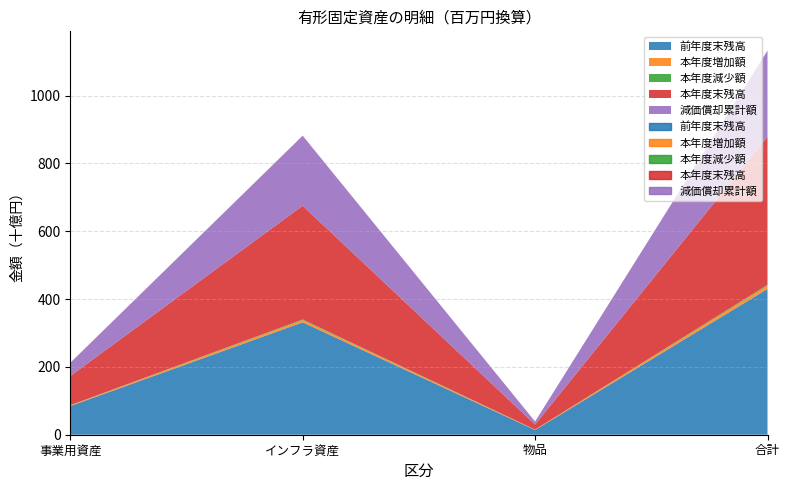

True or false: 本年度増加額 and 減価償却累計額 intersect in this chart.

False